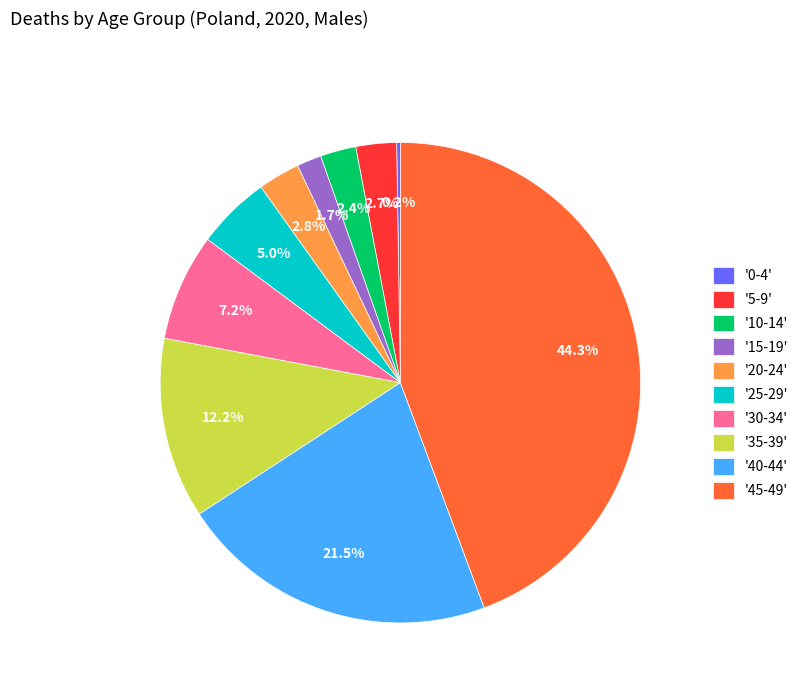

To the nearest percent, what is the difference between the largest and smallest slice percentages?

44%